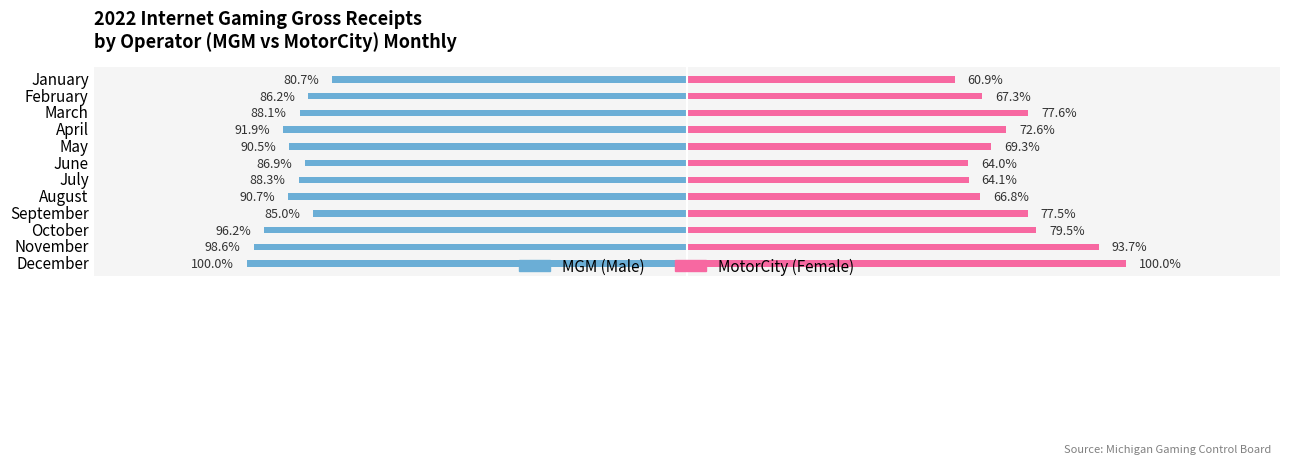

What are all the series names shown in the legend?

Male, Female